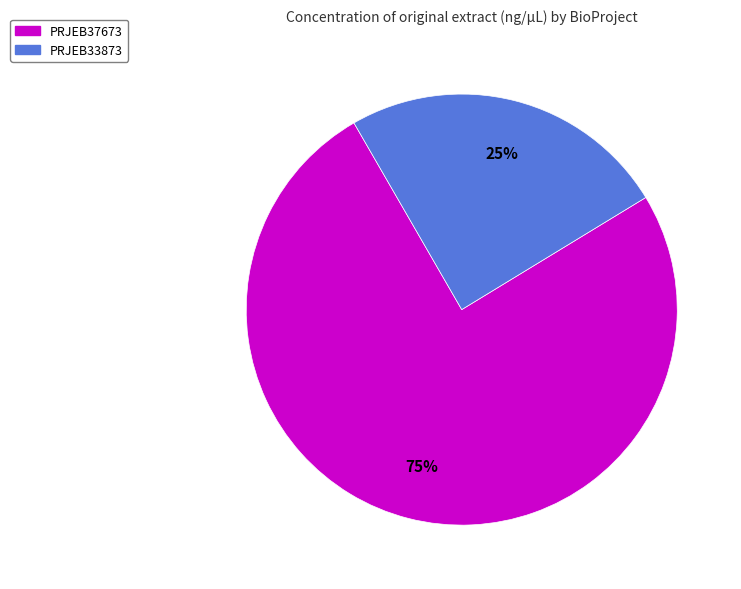

Which category has the biggest portion of the pie?

PRJEB37673